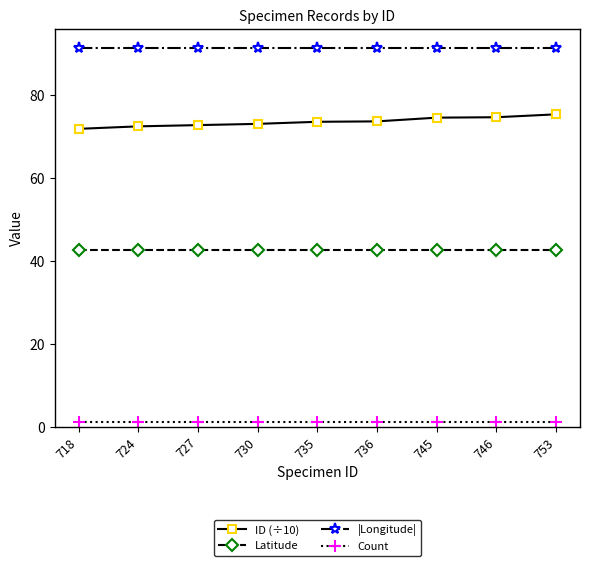

Which series has the largest total across all categories?

|Longitude|